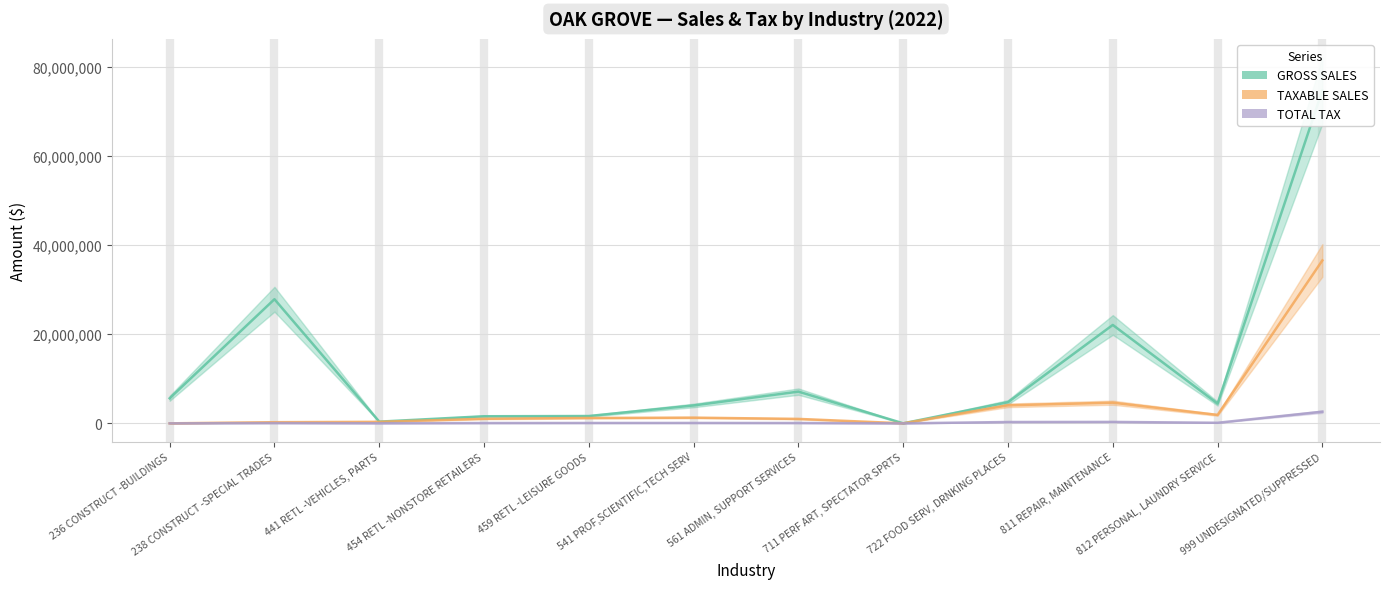

The value of TAXABLE SALES at 441 RETL -VEHICLES, PARTS is 600416. True or false?

False